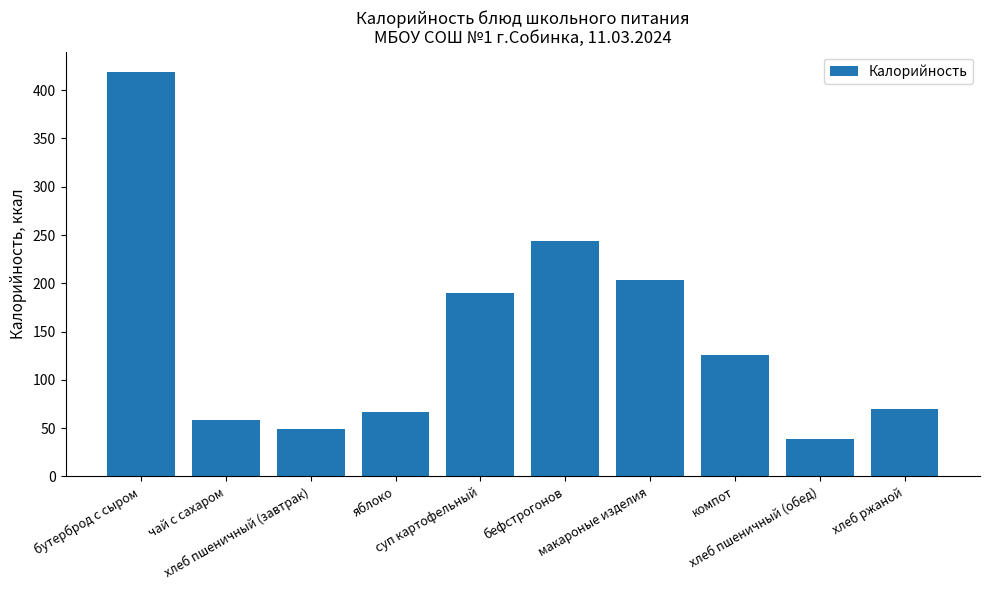

What is the change in value from бефстрогонов to хлеб пшеничный (обед)?

-205